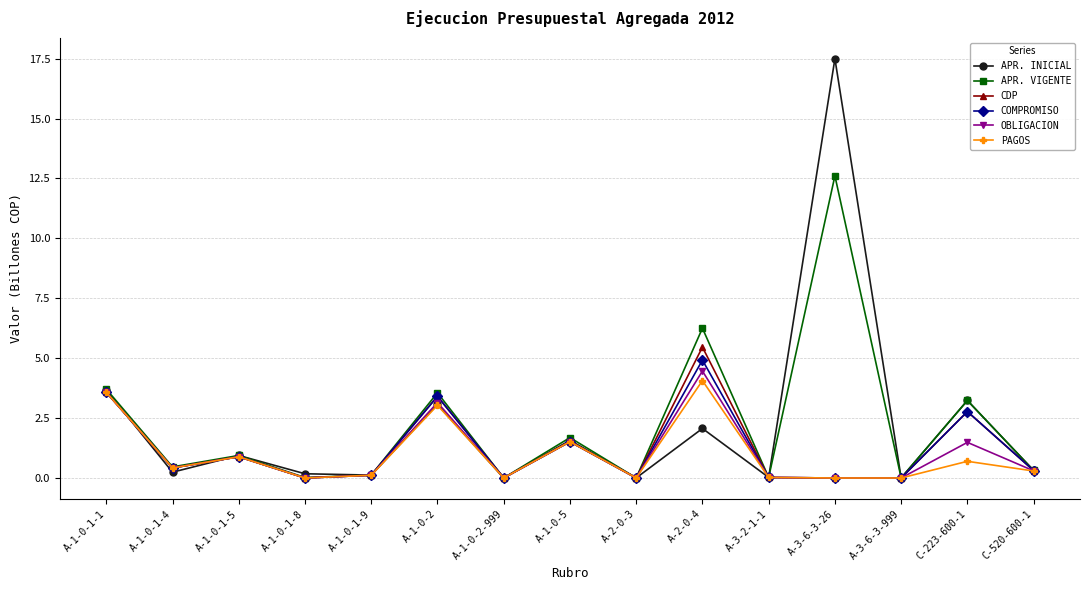

Is the value of APR. VIGENTE at A-1-0-2-999 greater than the value of OBLIGACION at C-520-600-1?

No